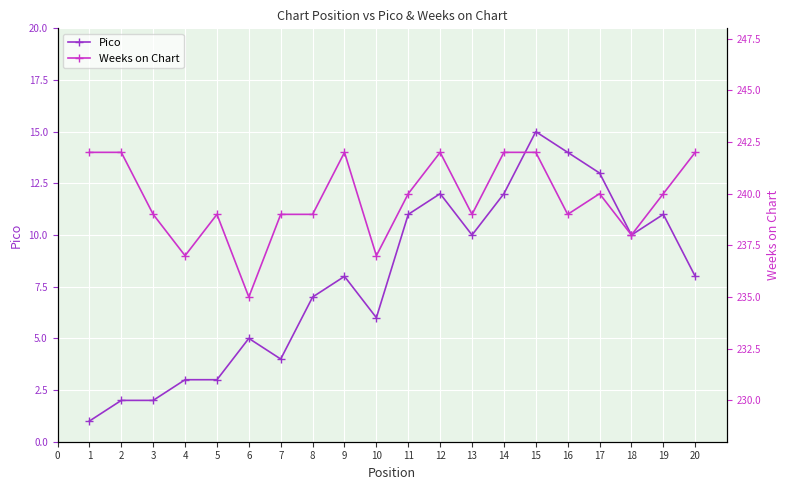

True or false: Pico has a value of 12 at 12.

True